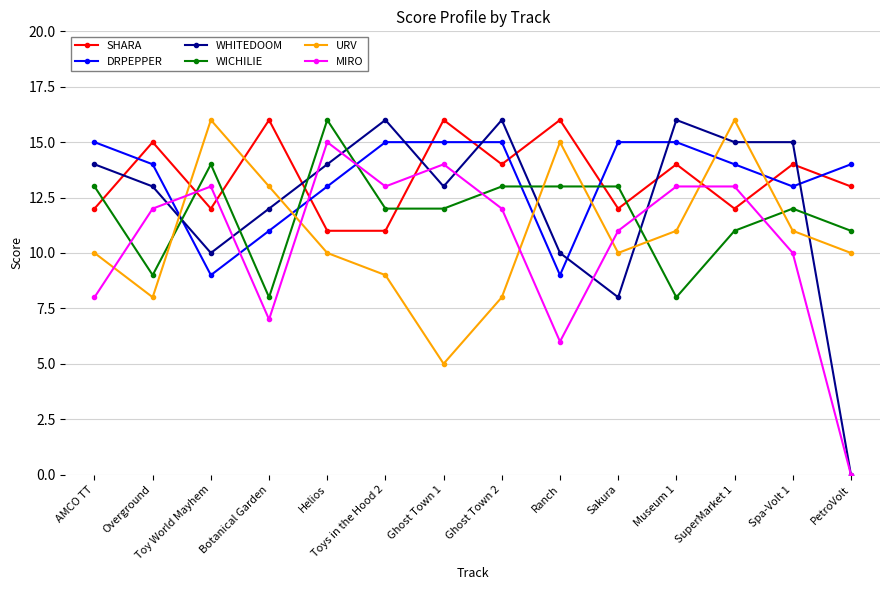

Where is the first local minimum for WHITEDOOM?

Toy World Mayhem